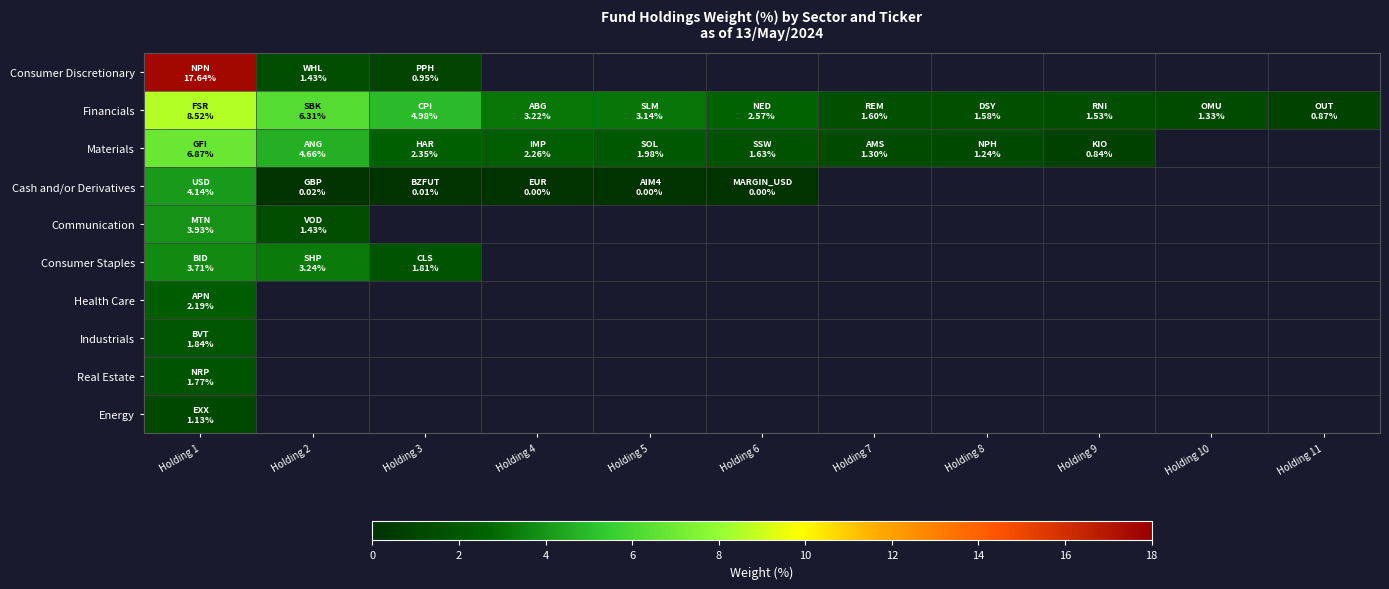

At which label does Energy reach its peak?

Holding 1